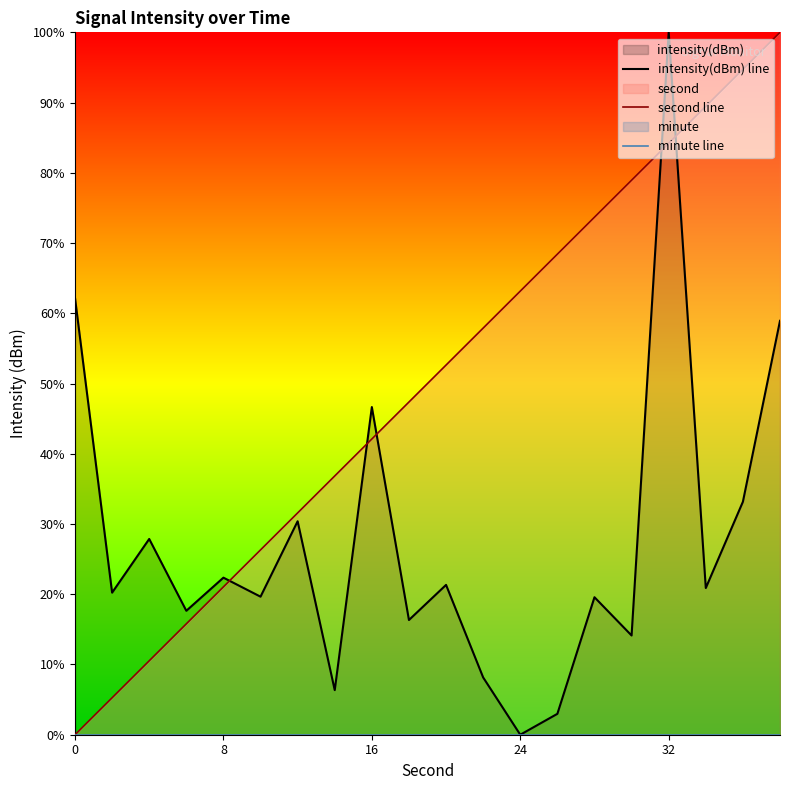

Reading left to right, transcribe all the data shown in this chart.

intensity(dBm) line: 62.2	20.2	27.9	17.6	22.4	19.7	30.4	6.3	46.6	16.3	21.3	8.2	0.0	3.0	19.6	14.1	100.0	20.9	33.2	58.9
second line: 0.0	5.3	10.5	15.8	21.1	26.3	31.6	36.8	42.1	47.4	52.6	57.9	63.2	68.4	73.7	78.9	84.2	89.5	94.7	100.0
minute line: 0.0	0.0	0.0	0.0	0.0	0.0	0.0	0.0	0.0	0.0	0.0	0.0	0.0	0.0	0.0	0.0	0.0	0.0	0.0	0.0